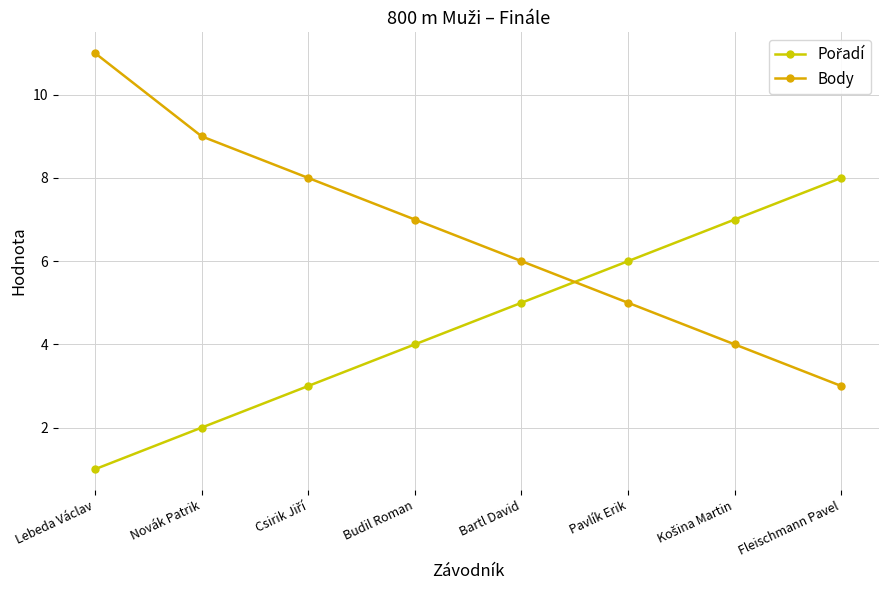

Does the chart have visible grid lines?

Yes